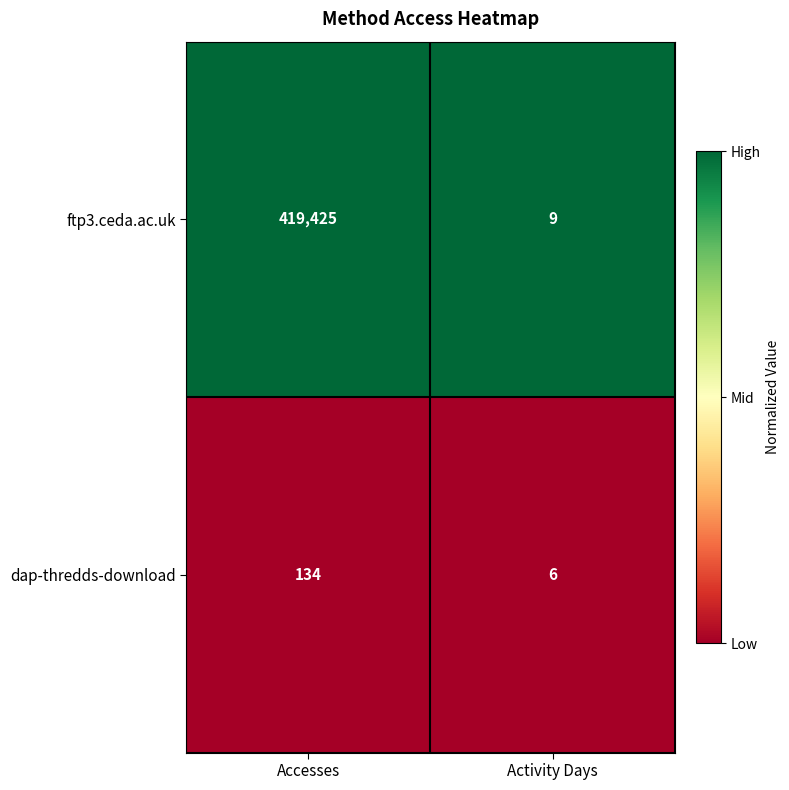

How many data points does each series have?

2